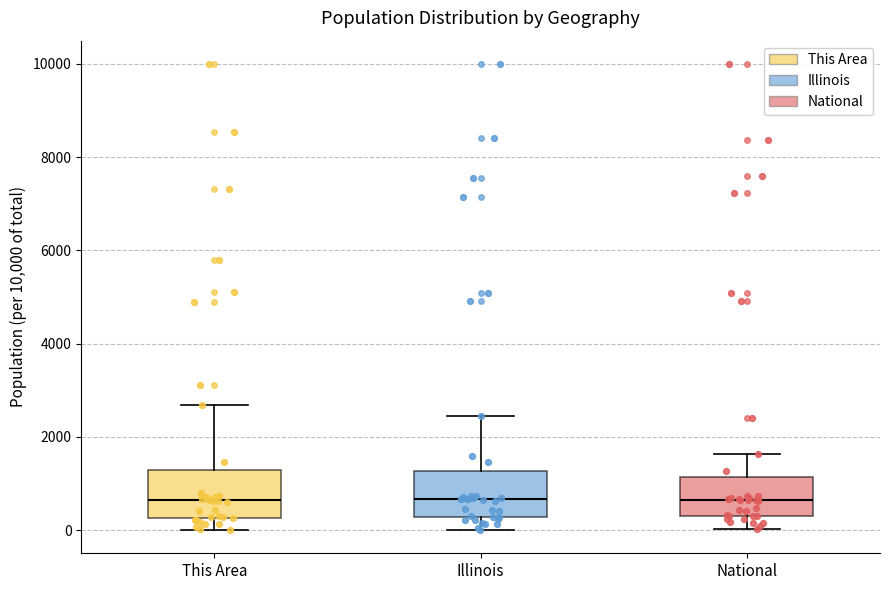

Reading left to right, read every box against the y-axis: the position of its median line, the range the box covers, and the ends of its whiskers. The values are not printed on the chart, so give them approximately, as read against the axis.

This Area: median 600, box 200 to 1200, whiskers 0 to 2600
Illinois: median 600, box 200 to 1200, whiskers 0 to 2400
National: median 600, box 200 to 1200, whiskers 0 to 1600